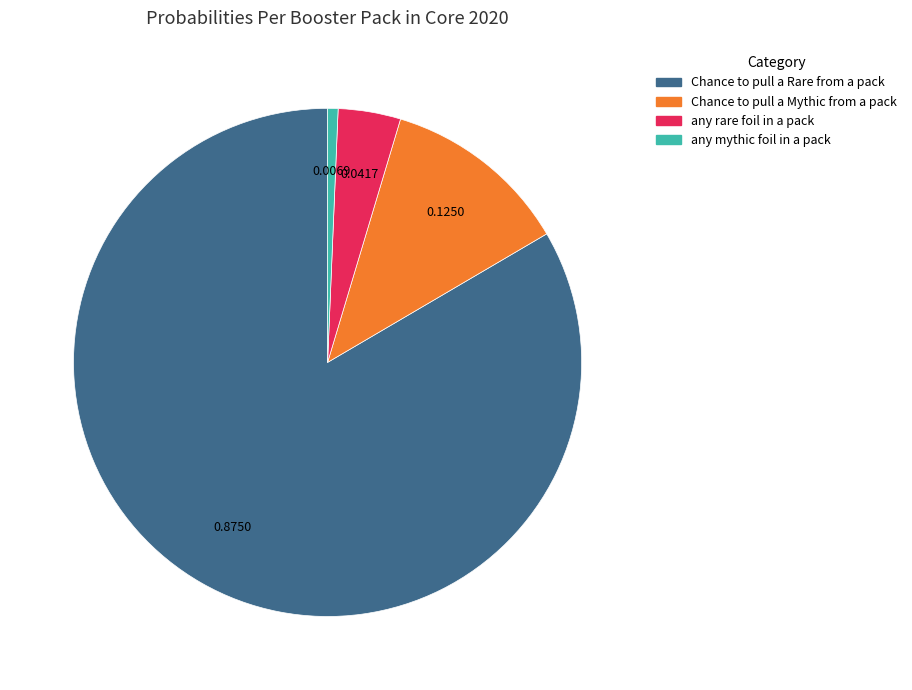

Do any mythic foil in a pack and Chance to pull a Rare from a pack together represent more than half of the pie?

Yes